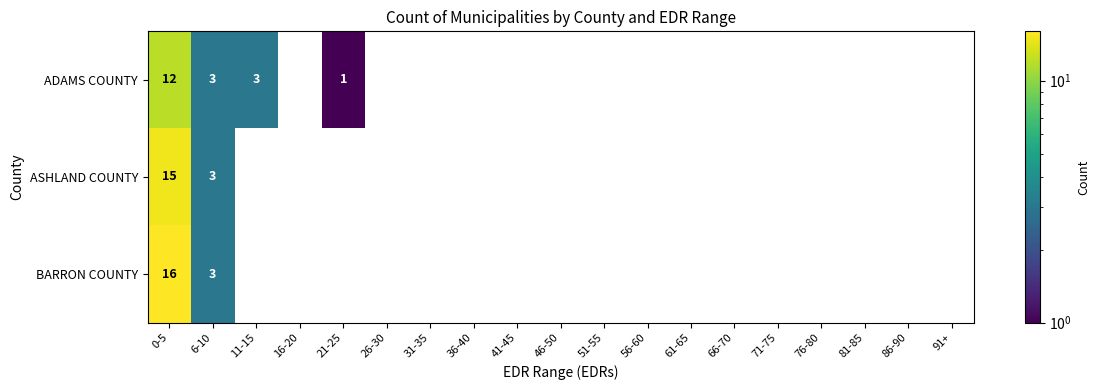

At which category is the sum across all series the highest?

0-5